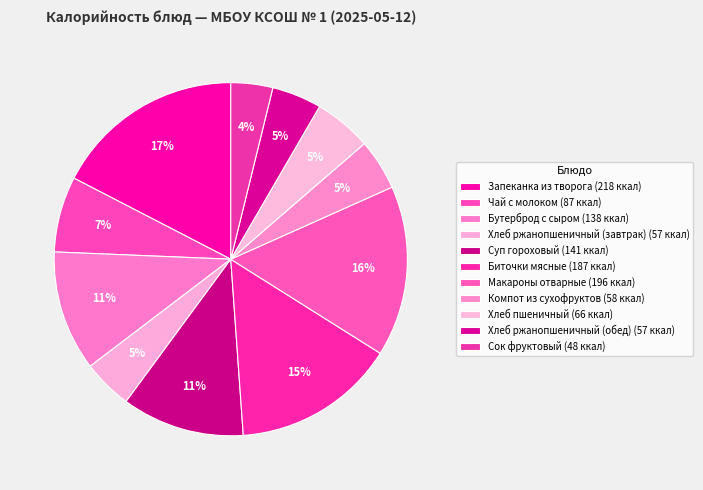

How many segments does this pie chart have?

11